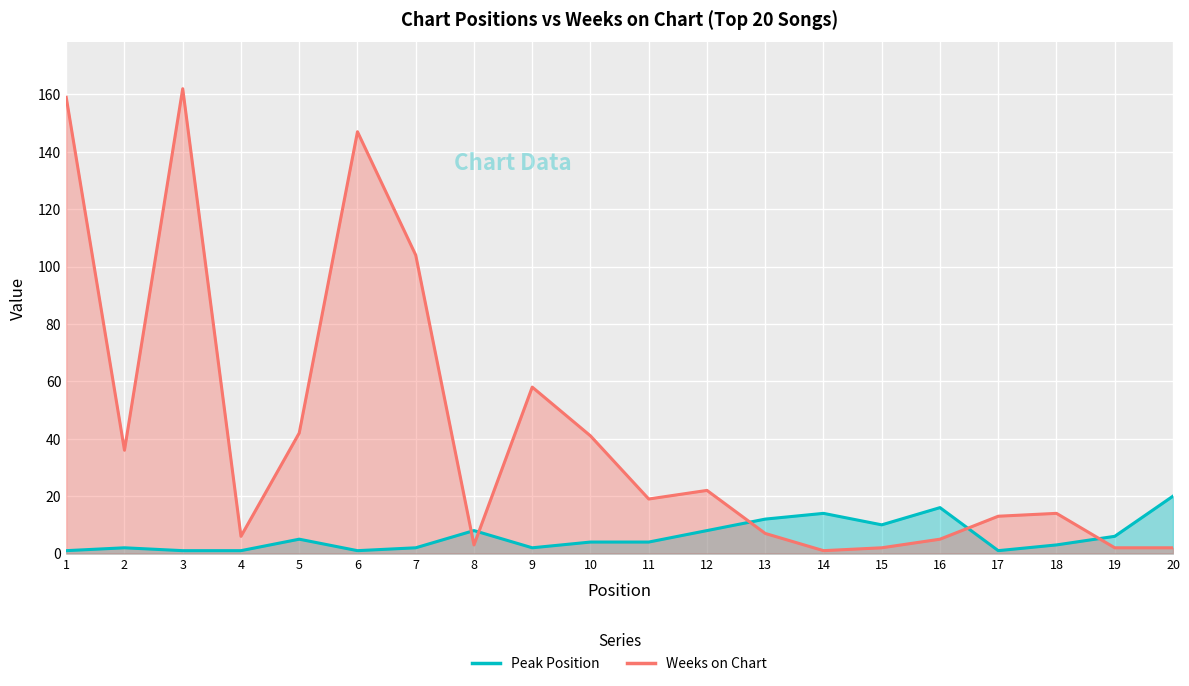

List the series in order of their peak value, highest first.

Weeks on Chart, Peak Position